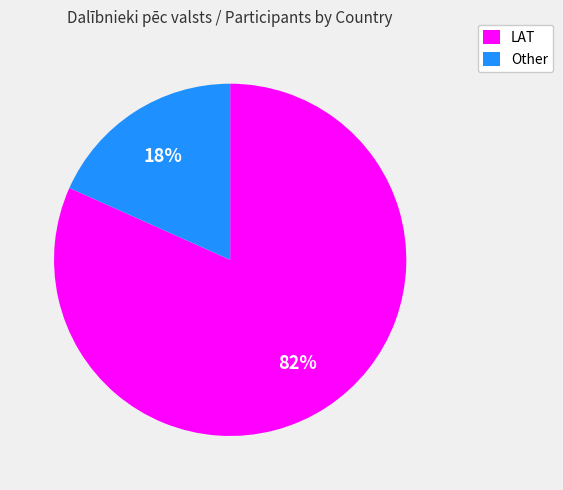

To the nearest percent, what portion does LAT represent?

82%